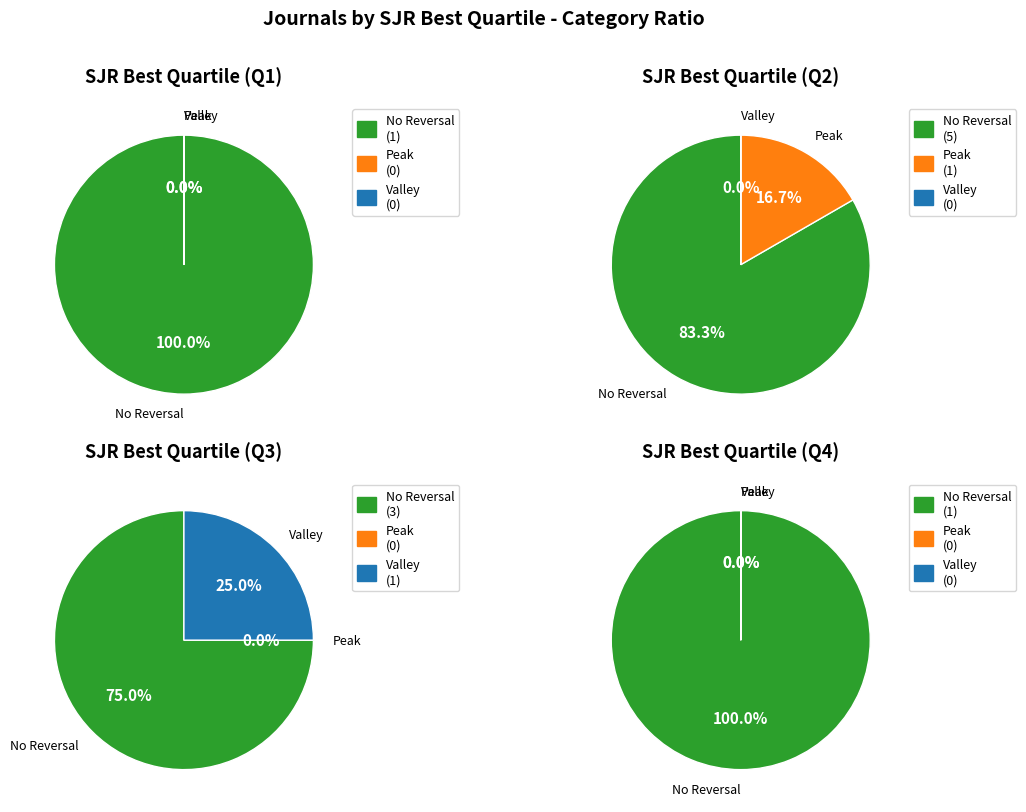

What percentage is the Q3 slice, to the nearest percent?

33%